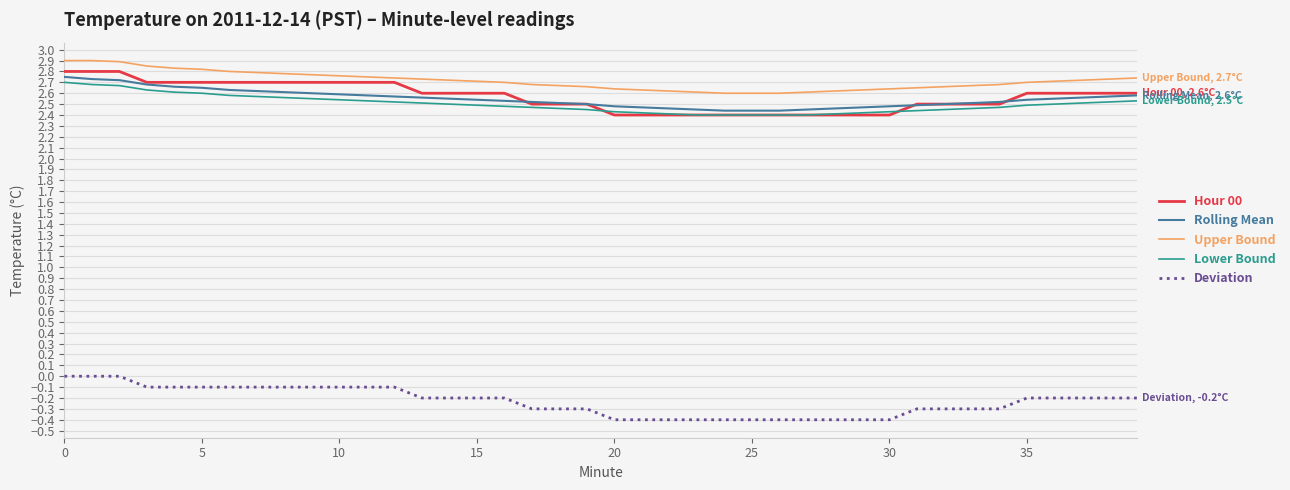

True or false: Upper Bound and Lower Bound intersect in this chart.

False